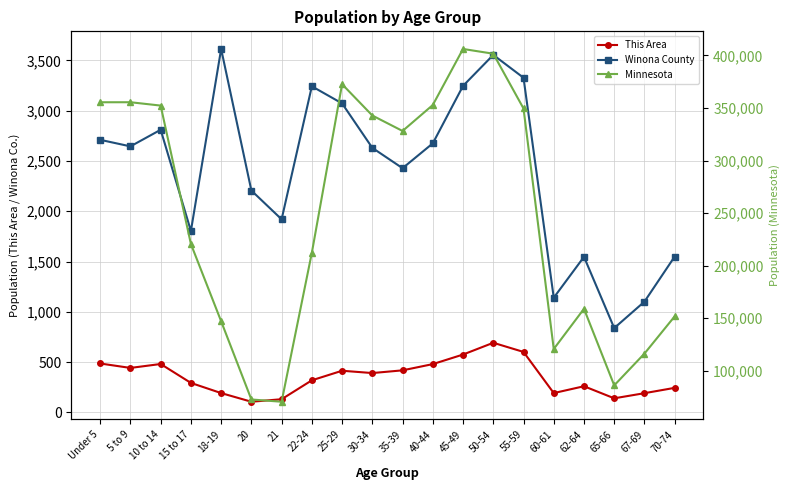

Which category has the lowest value in the This Area series?

20